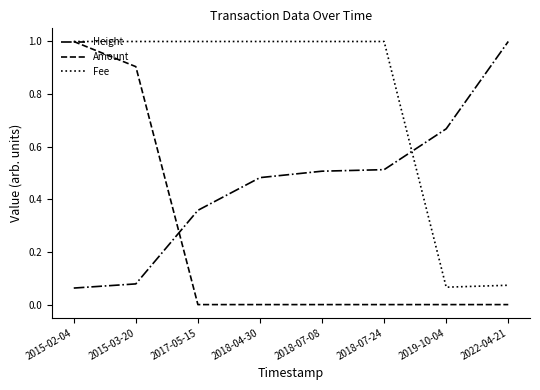

At which category is the sum across all series the highest?

2015-02-04